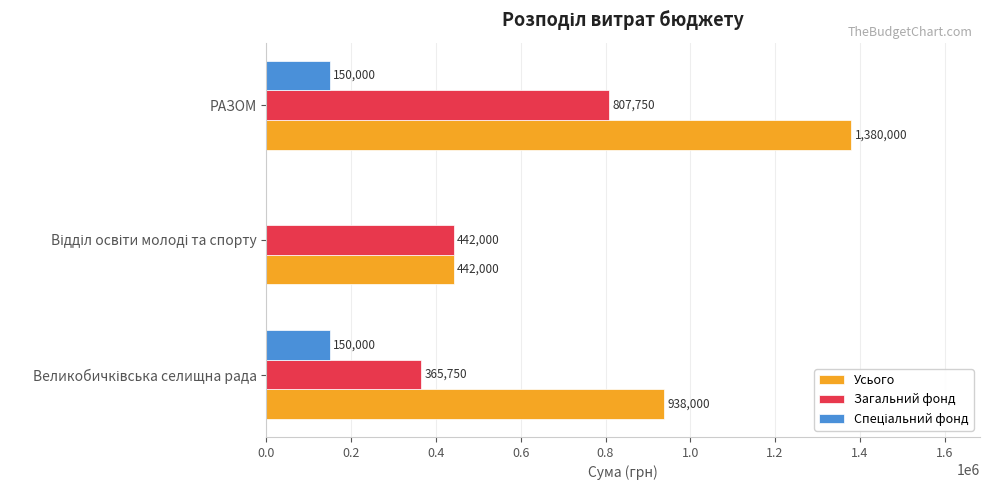

Which label corresponds to the largest value in the chart?

РАЗОМ